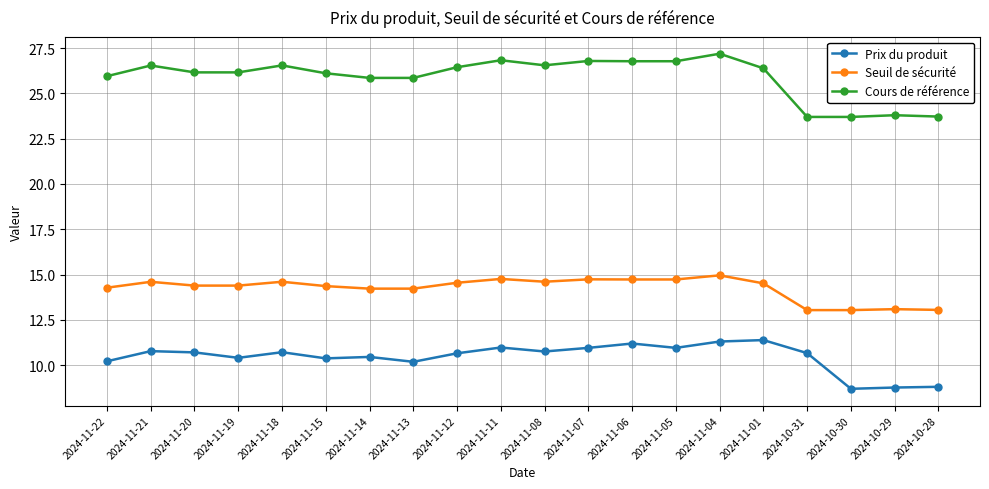

List the series in order of their peak value, lowest first.

Prix du produit, Seuil de sécurité, Cours de référence